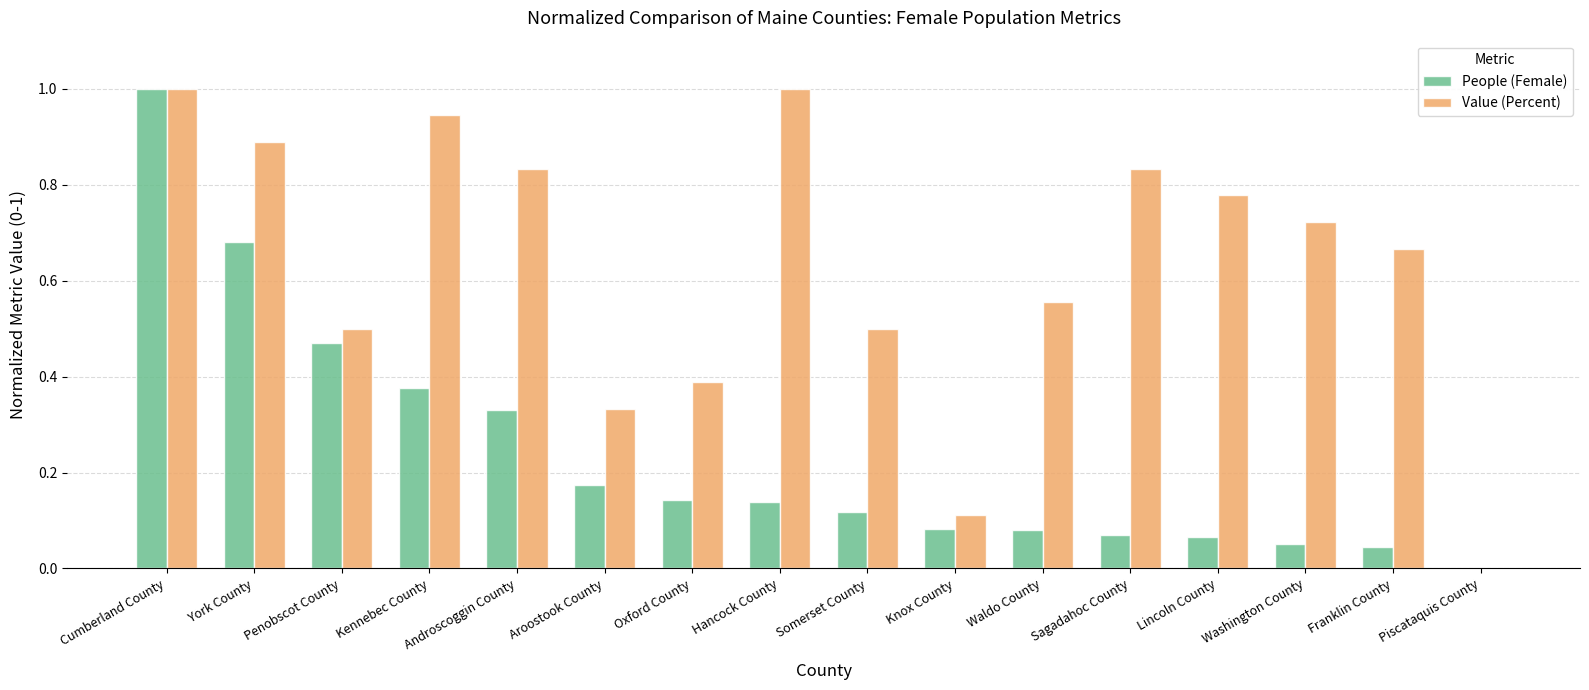

Is the value of People (Female) at Somerset County greater than the value of Value (Percent) at York County?

No